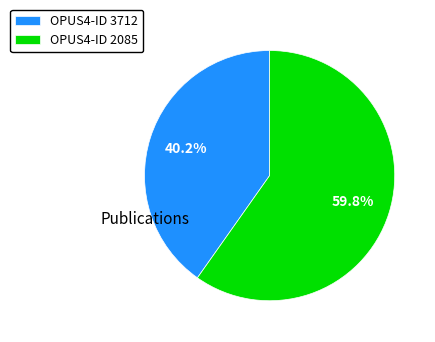

Which has a higher value, OPUS4-ID 3712 or OPUS4-ID 2085?

OPUS4-ID 2085